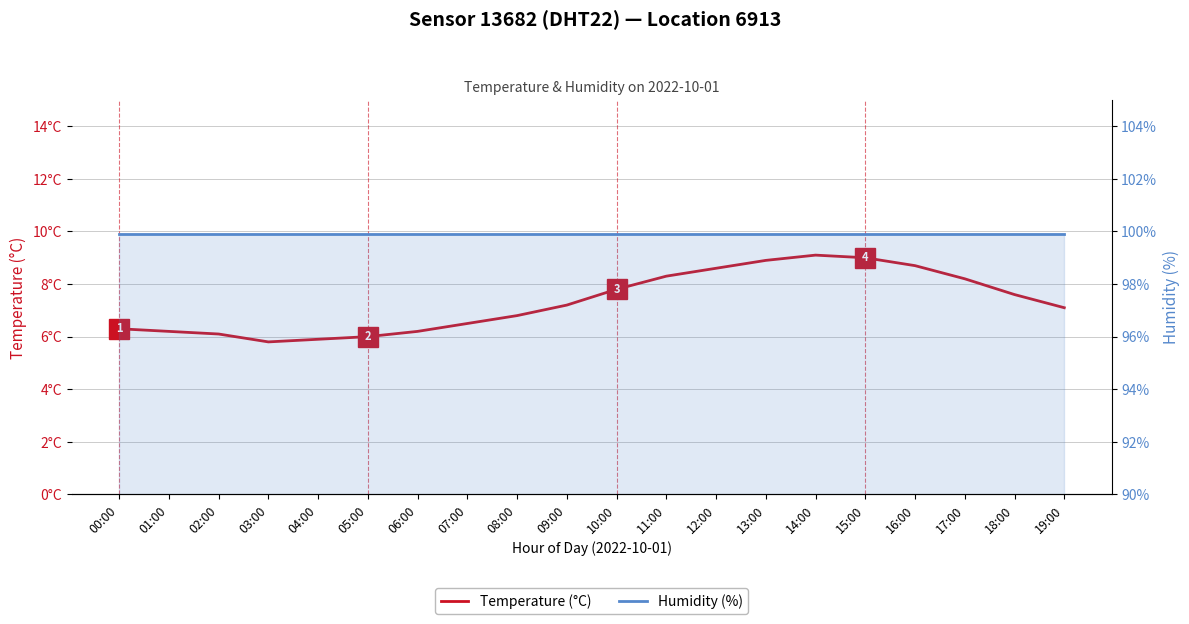

The Temperature (°C) series shows 10.0 at 07:00. True or false?

False